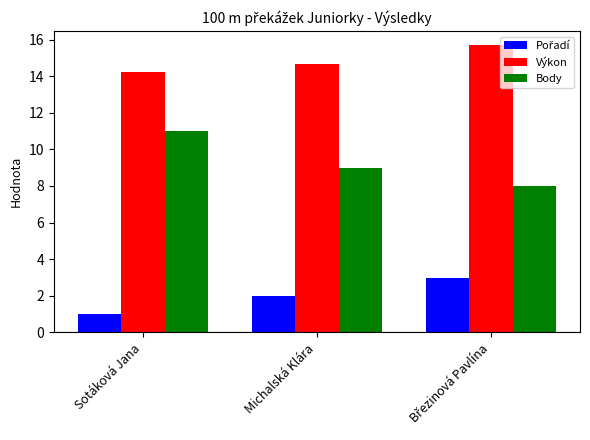

What is the difference between the maximum and minimum values in the Body series?

3.0